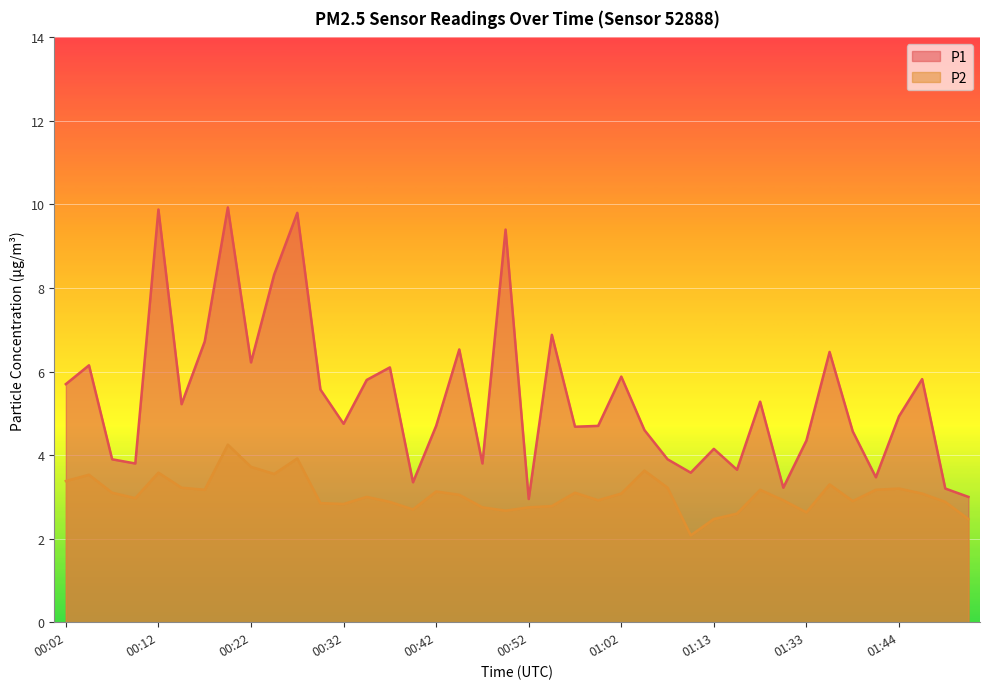

The P2 series shows 3.2 at 01:08. True or false?

True